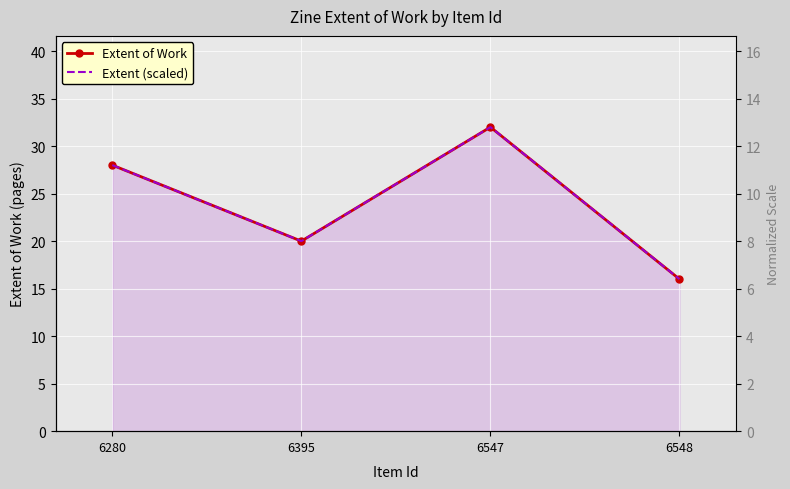

How many series are shown in this chart?

2